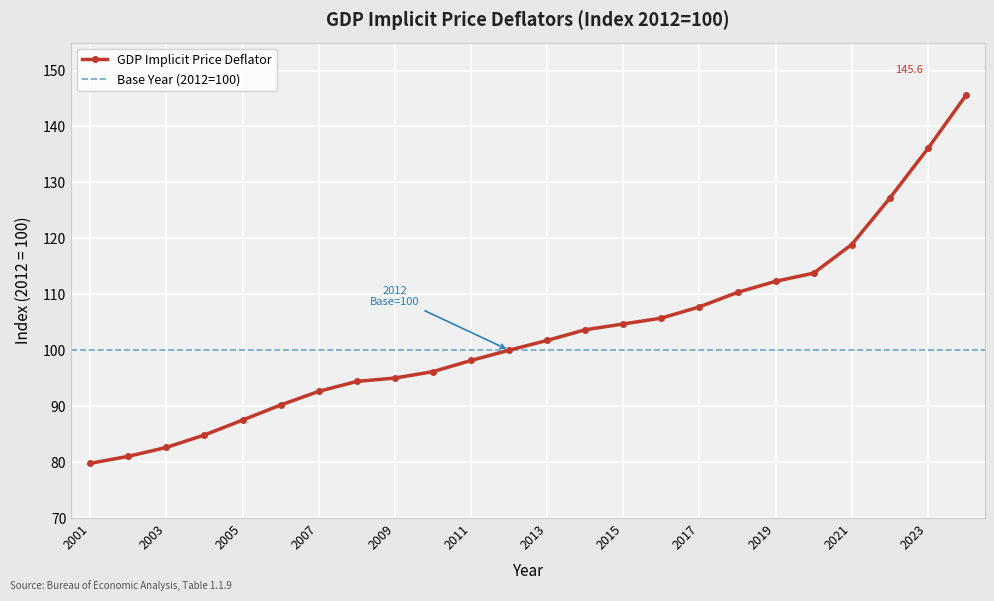

Rank the categories by value from lowest to highest.

2001, 2002, 2003, 2004, 2005, 2006, 2007, 2008, 2009, 2010, 2011, 2012, 2013, 2014, 2015, 2016, 2017, 2018, 2019, 2020, 2021, 2022, 2023, 2024